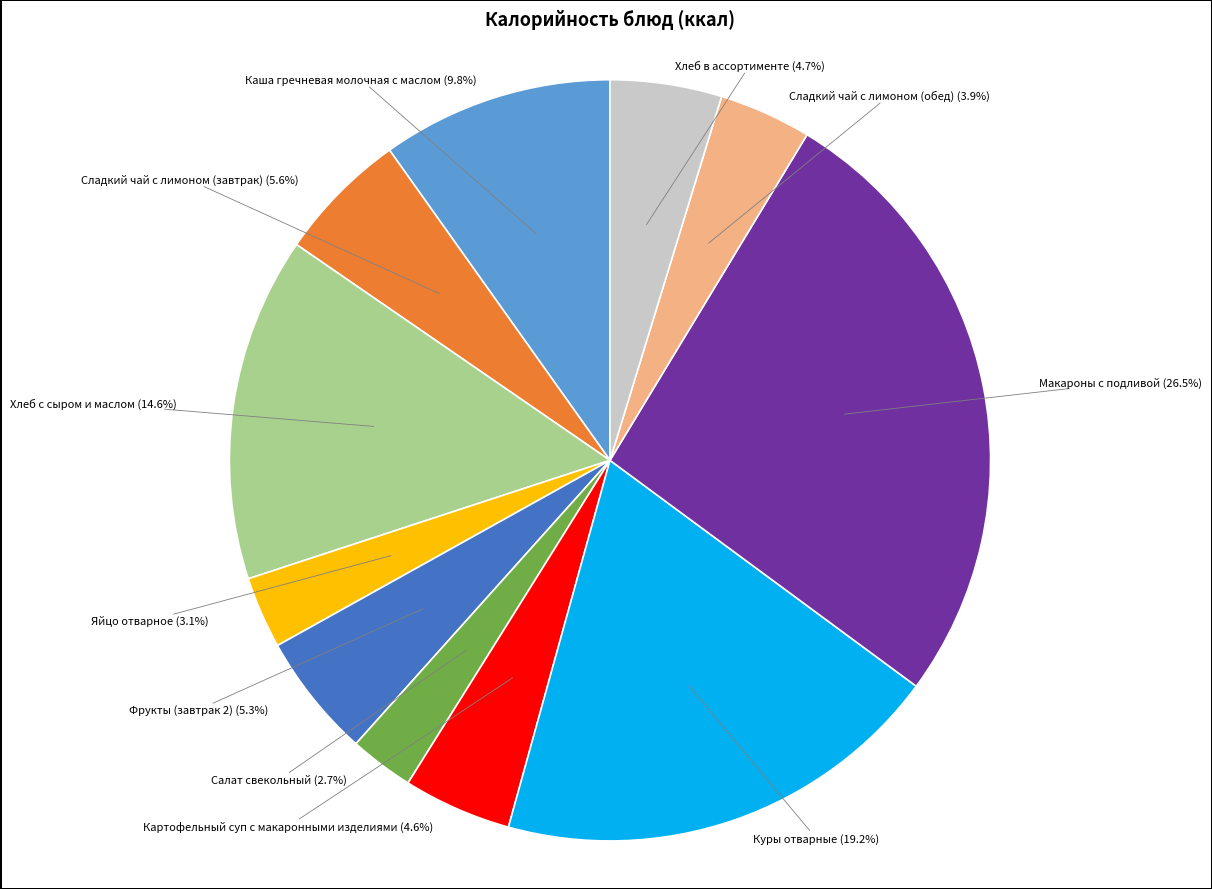

Is there a majority slice in this chart?

No